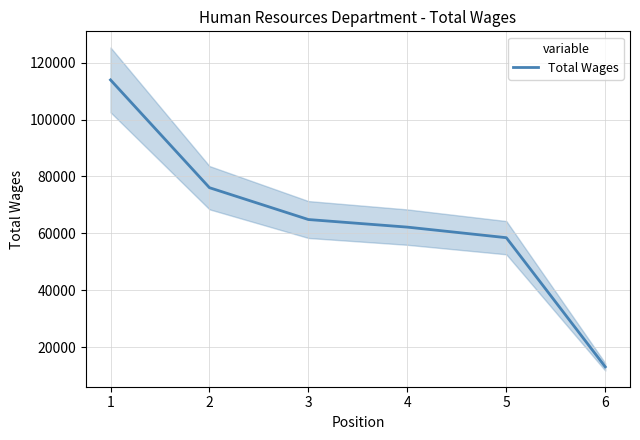

What is the sum of all values?

388548